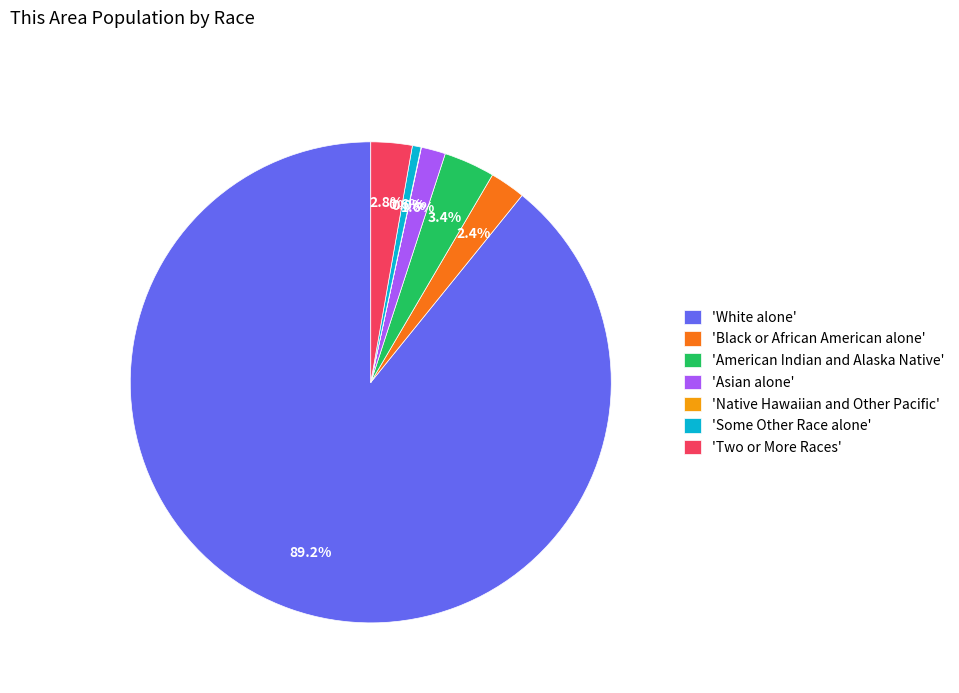

Does 'White alone' account for over 50% of the chart?

Yes